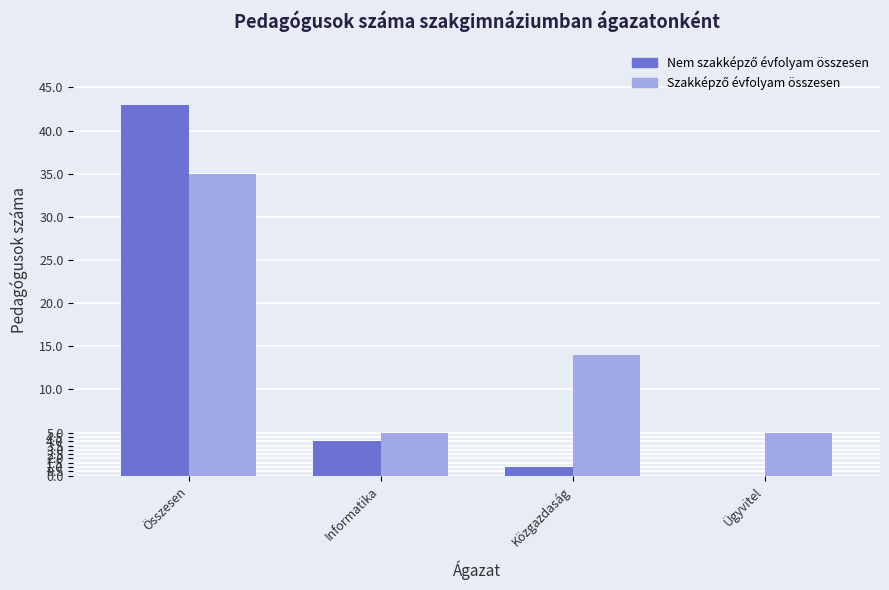

What is the total value across all series at Informatika?

9